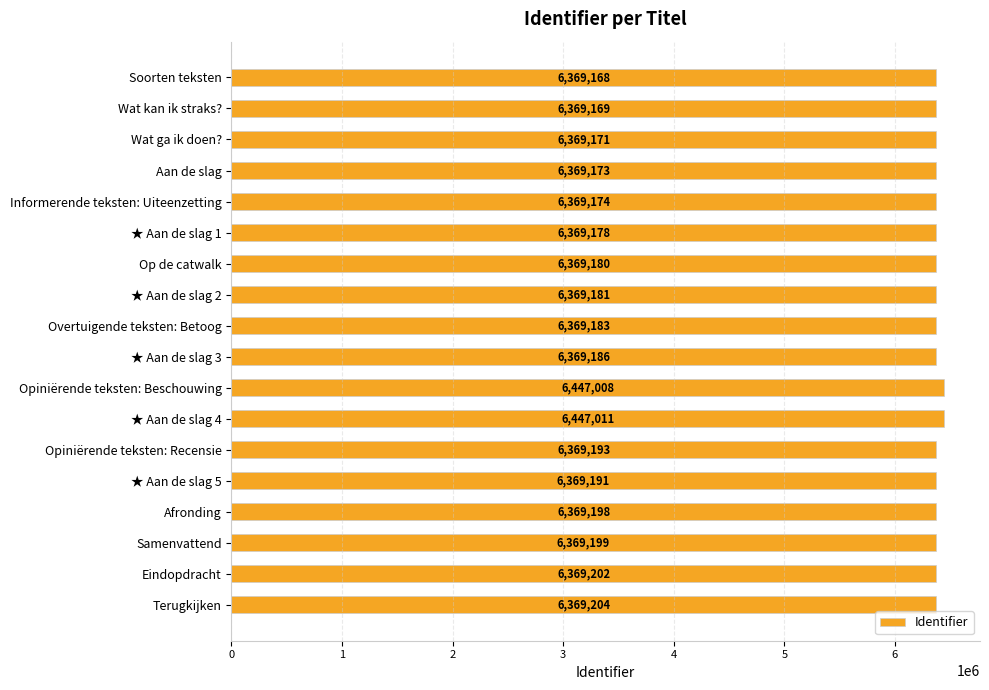

List the labels in order of value, largest first.

★ Aan de slag 4, Opiniërende teksten: Beschouwing, Terugkijken, Eindopdracht, Samenvattend, Afronding, Opiniërende teksten: Recensie, ★ Aan de slag 5, ★ Aan de slag 3, Overtuigende teksten: Betoog, ★ Aan de slag 2, Op de catwalk, ★ Aan de slag 1, Informerende teksten: Uiteenzetting, Aan de slag, Wat ga ik doen?, Wat kan ik straks?, Soorten teksten